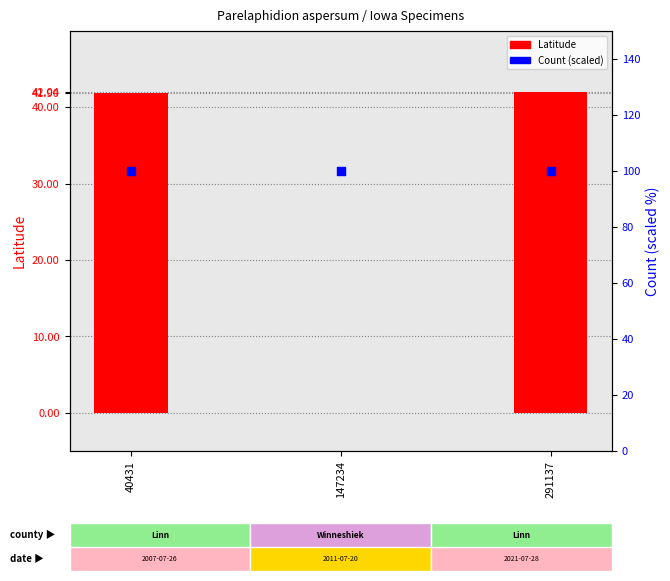

At how many categories does at least one series exceed 25?

3